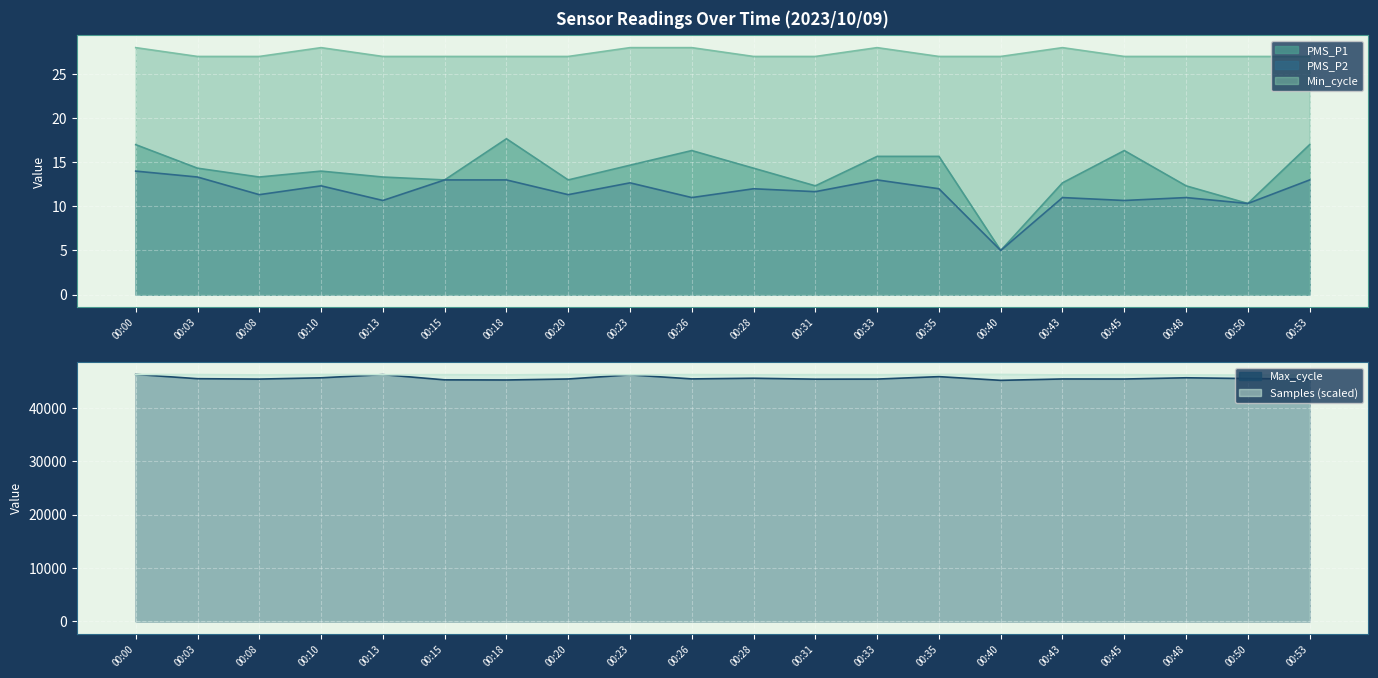

What is the spread (max minus min) of values at 00:15?

46224.7